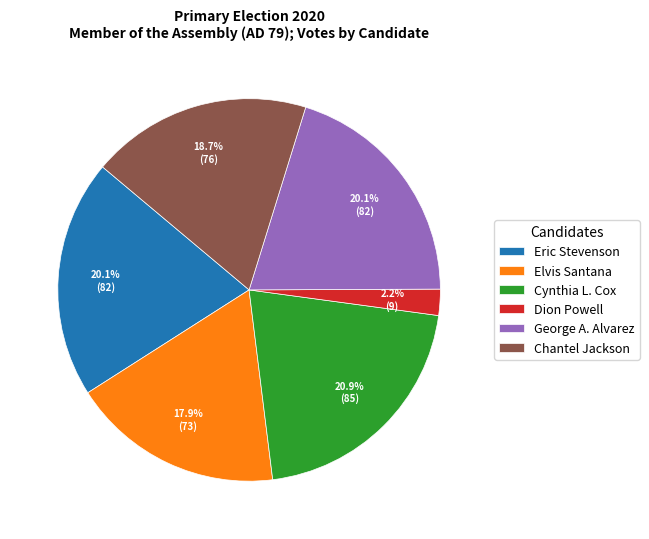

How many slices are in this pie chart?

6